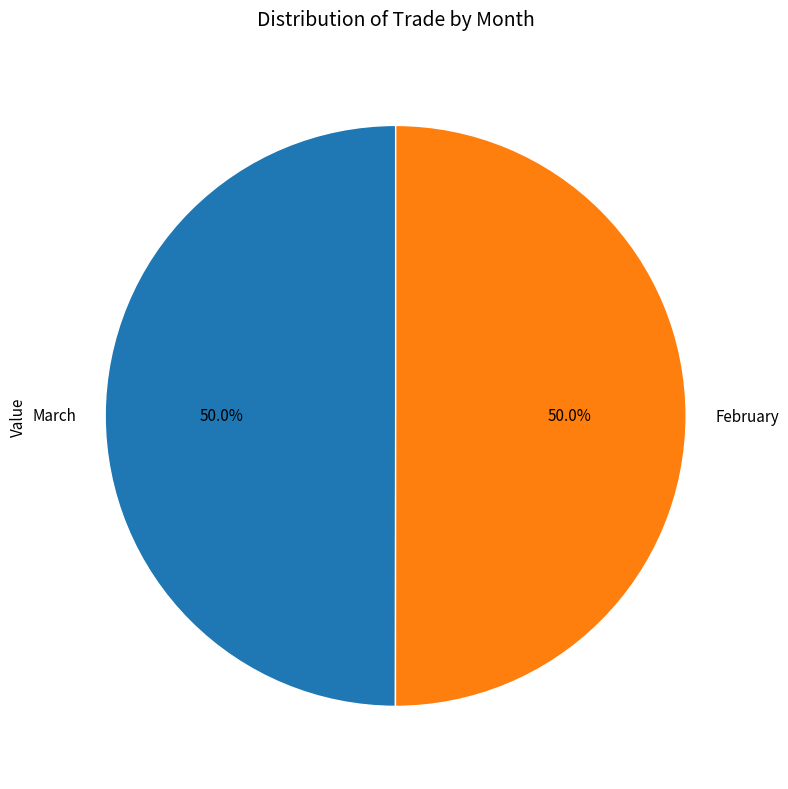

Do February and March together represent more than half of the pie?

Yes